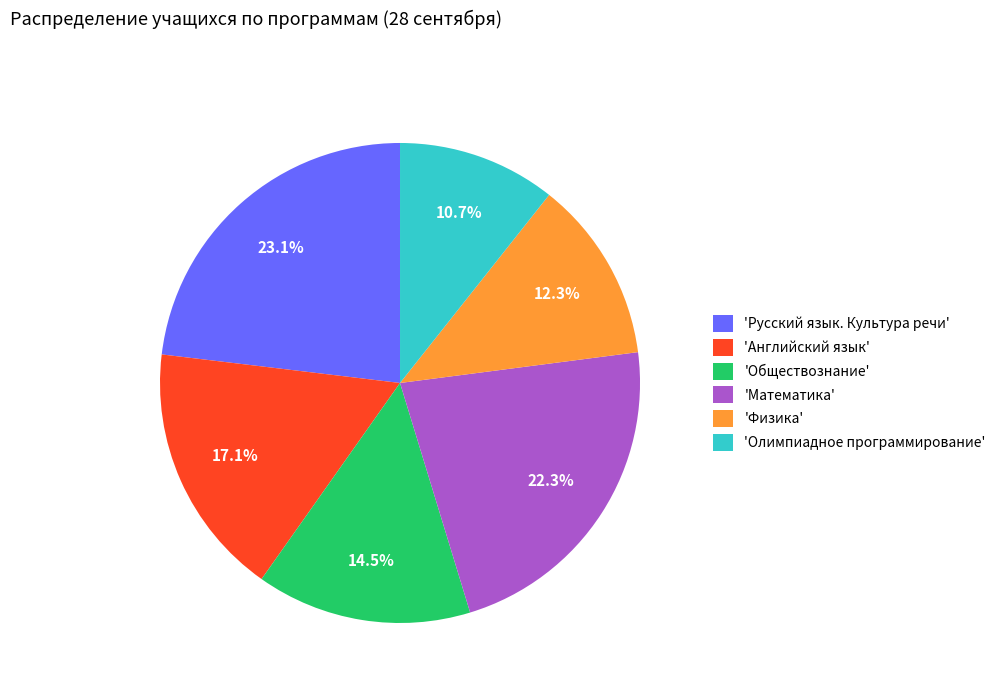

How many segments does this pie chart have?

6